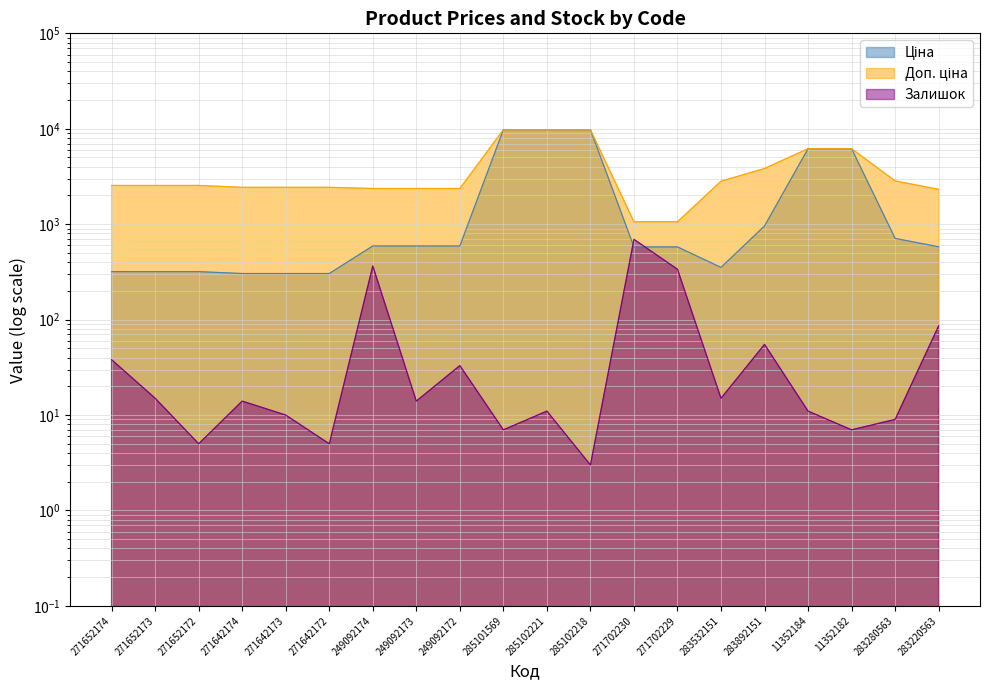

At which category does Ціна reach its first local valley?

283532151